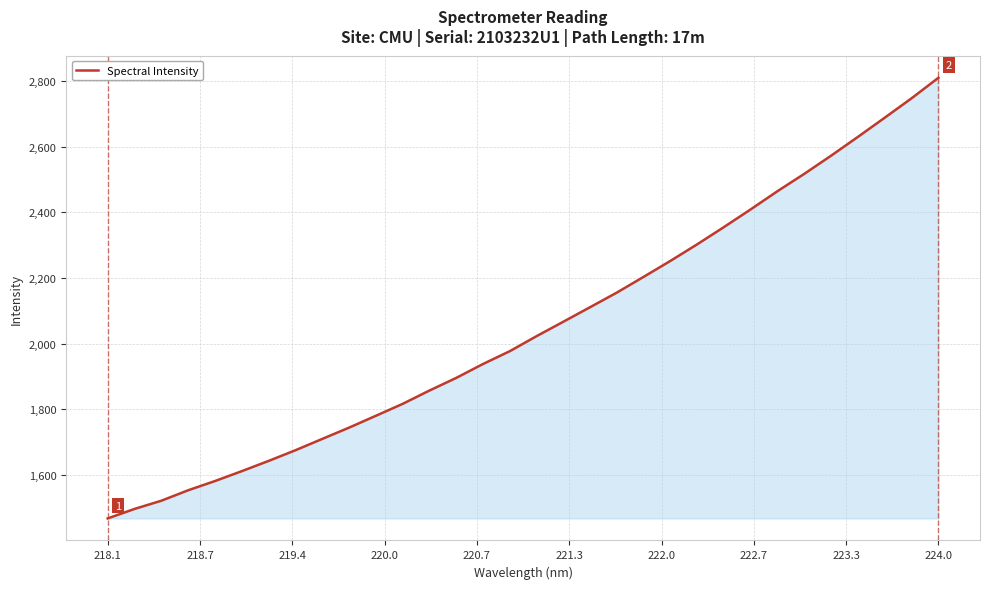

What is the difference between the maximum and minimum values?

1341.5